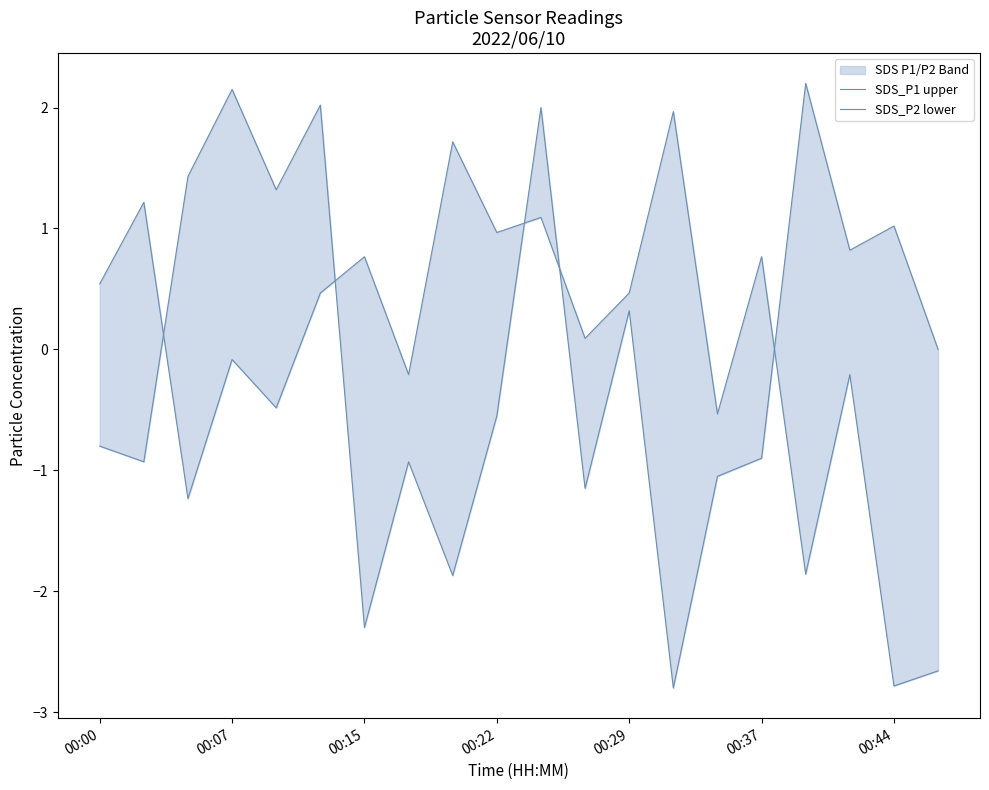

Reading left to right, what are all the values shown in this chart?

SDS_P1 upper: -0.8	-0.9	1.4	2.2	1.3	2.0	-2.3	-0.9	-1.9	-0.6	2.0	-1.2	0.3	-2.8	-1.1	-0.9	2.2	0.8	1.0	0.0
SDS_P2 lower: 0.5	1.2	-1.2	-0.1	-0.5	0.5	0.8	-0.2	1.7	1.0	1.1	0.1	0.5	2.0	-0.5	0.8	-1.9	-0.2	-2.8	-2.7